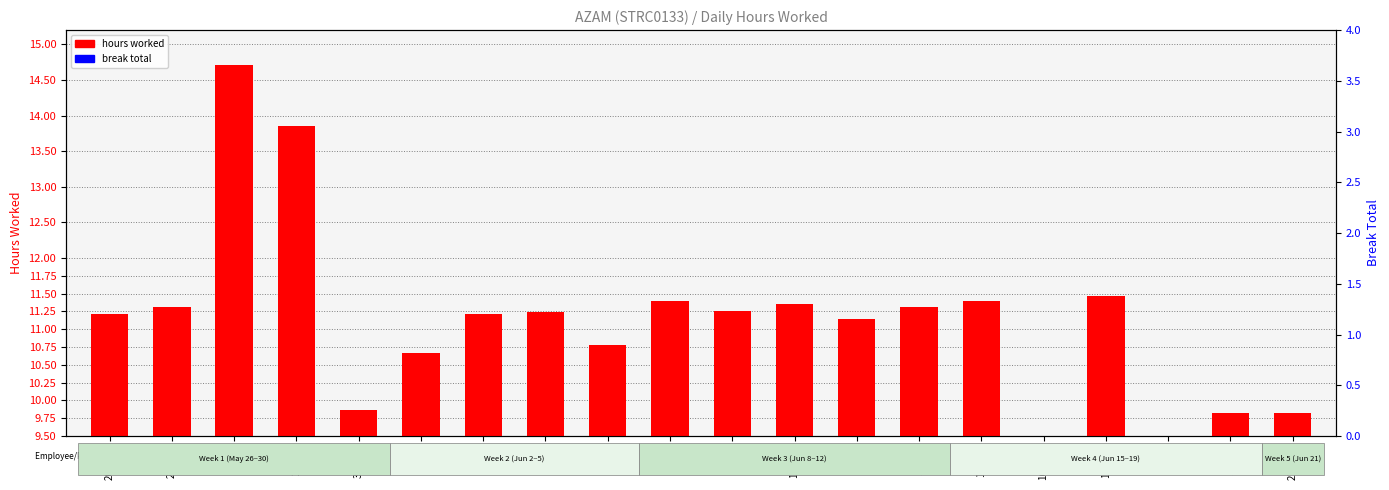

How many data points in hours worked are above 11?

13